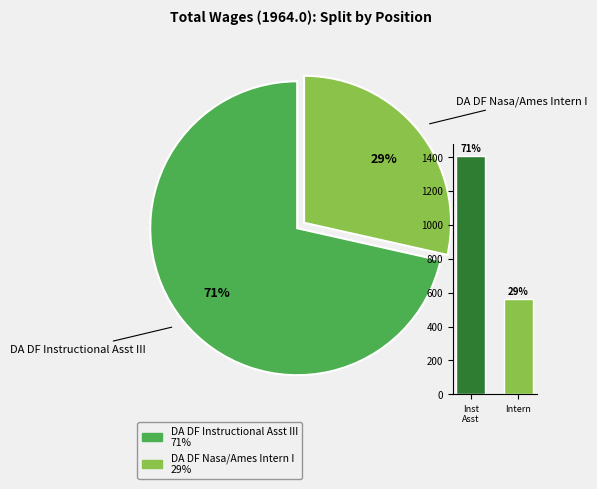

What percentage is the DA DF Nasa/Ames Intern I slice, to the nearest percent?

29%